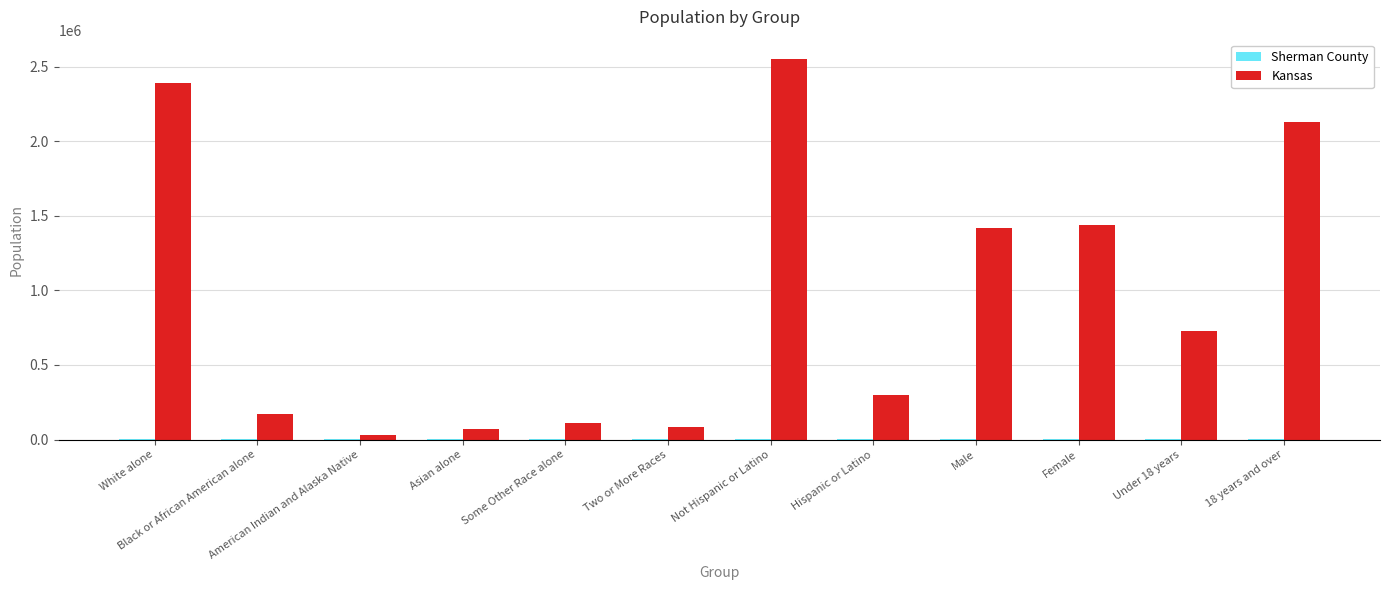

What is the difference between the Kansas values at White alone and Male?

975636